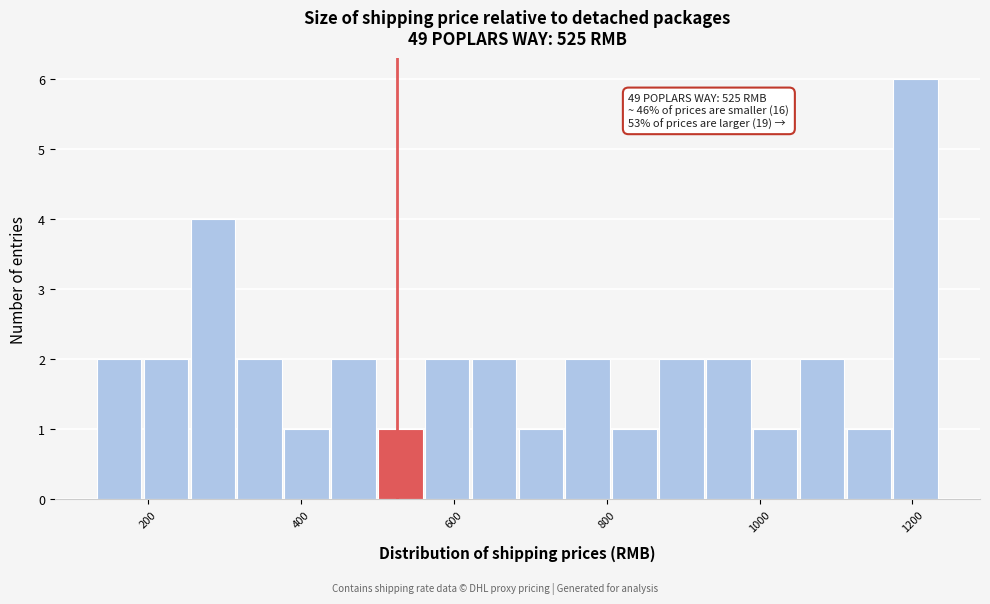

Read against the x-axis, roughly where is the centre of the tallest bar?

1200